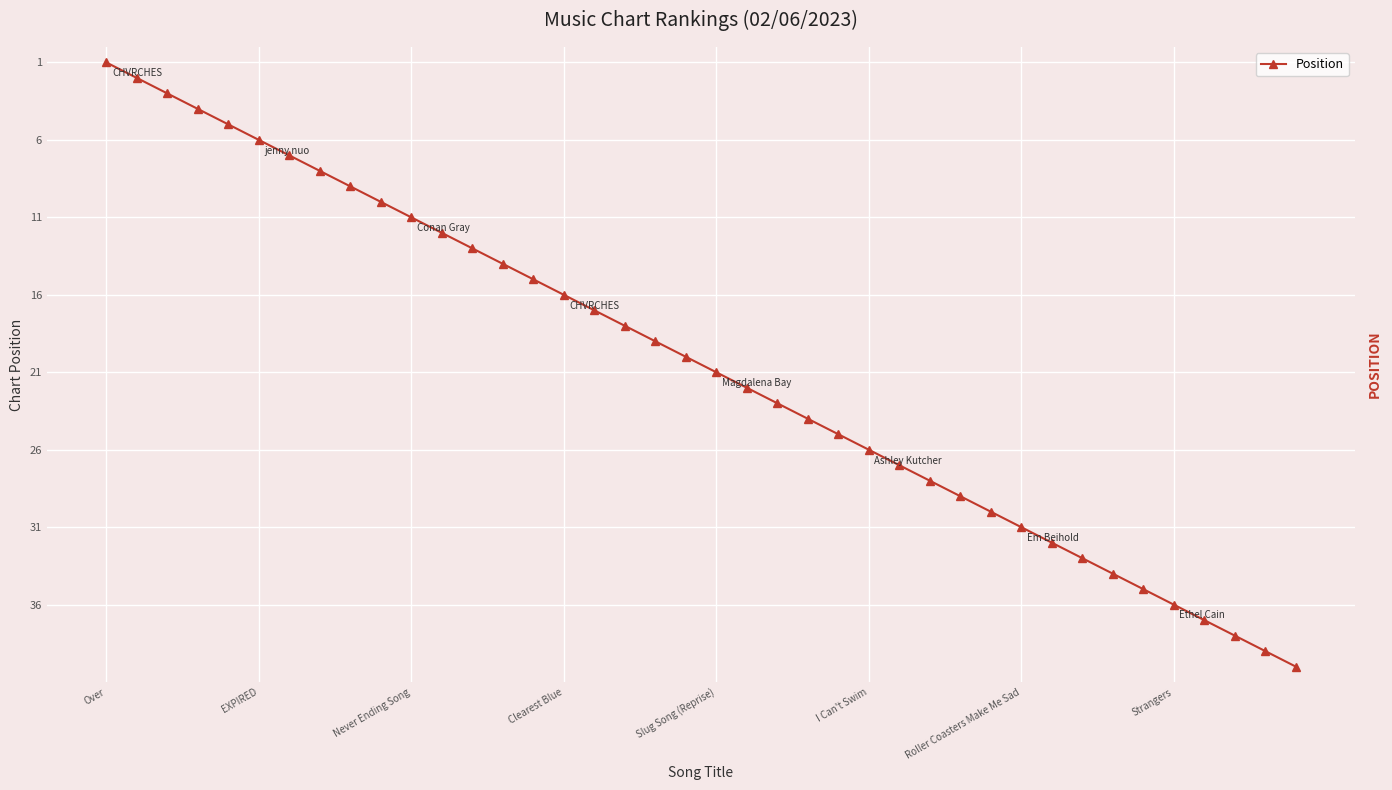

What is the maximum value shown in the chart?

40